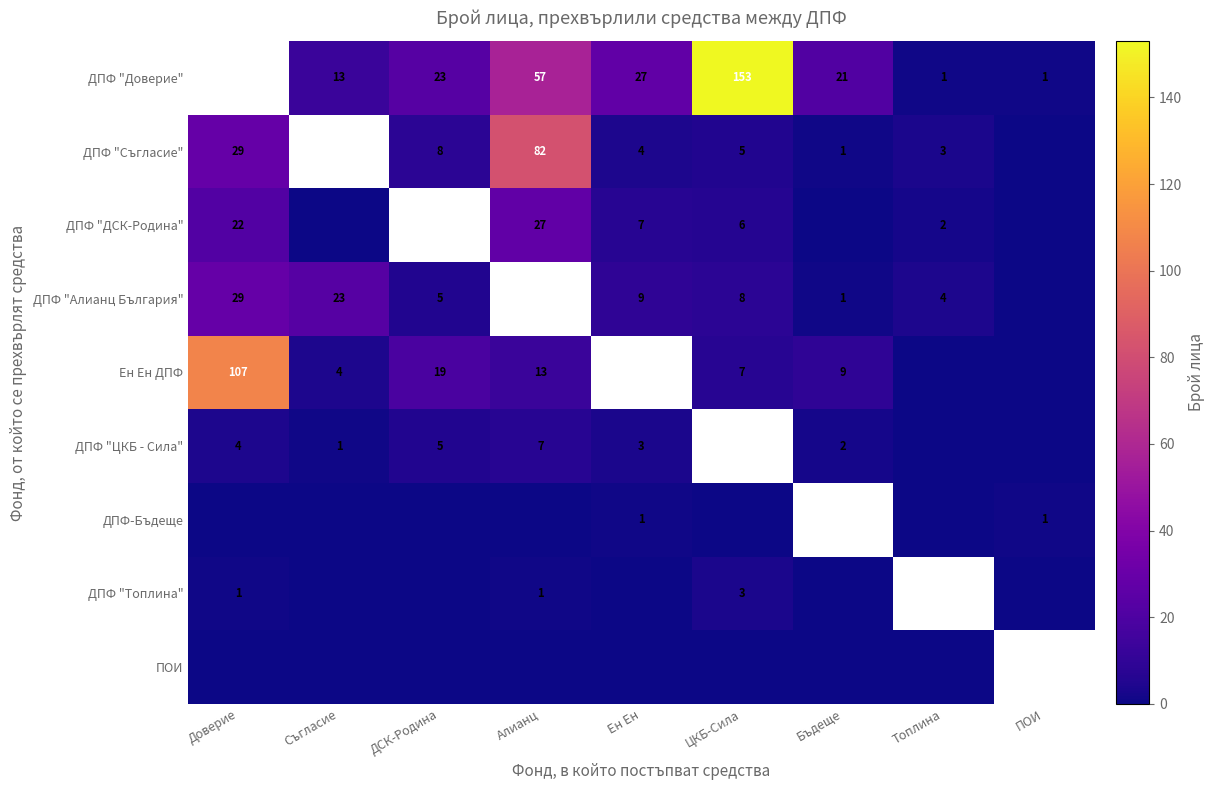

What is the maximum value shown in the chart?

153.0